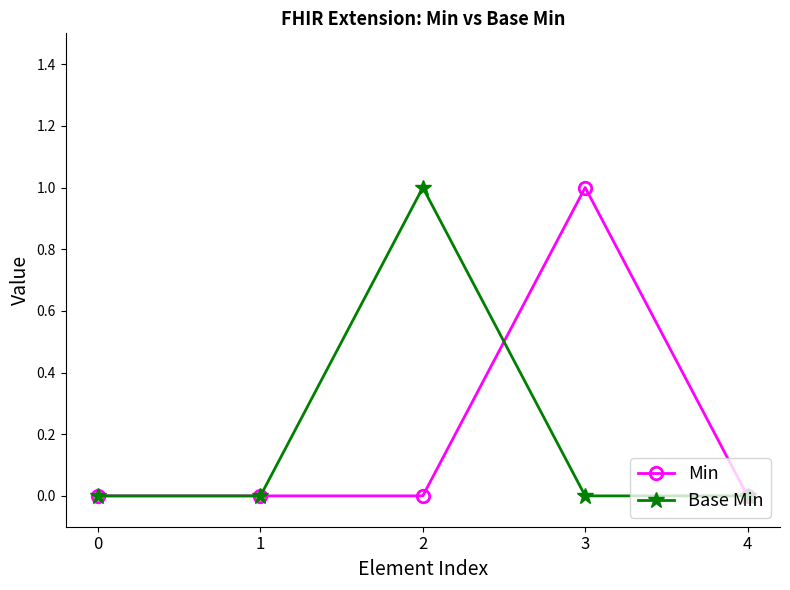

At which category does Base Min reach its first local peak?

2